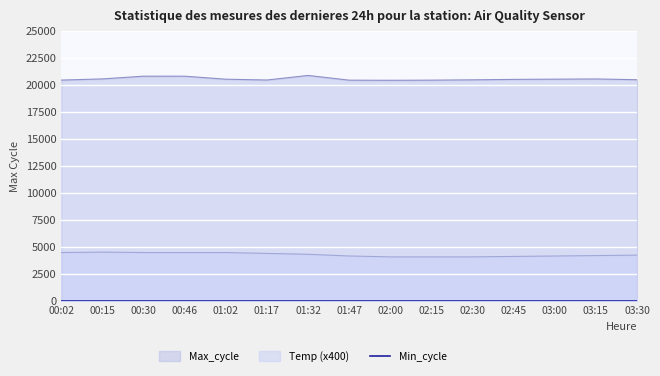

Where is the first local maximum for Max_cycle?

00:30